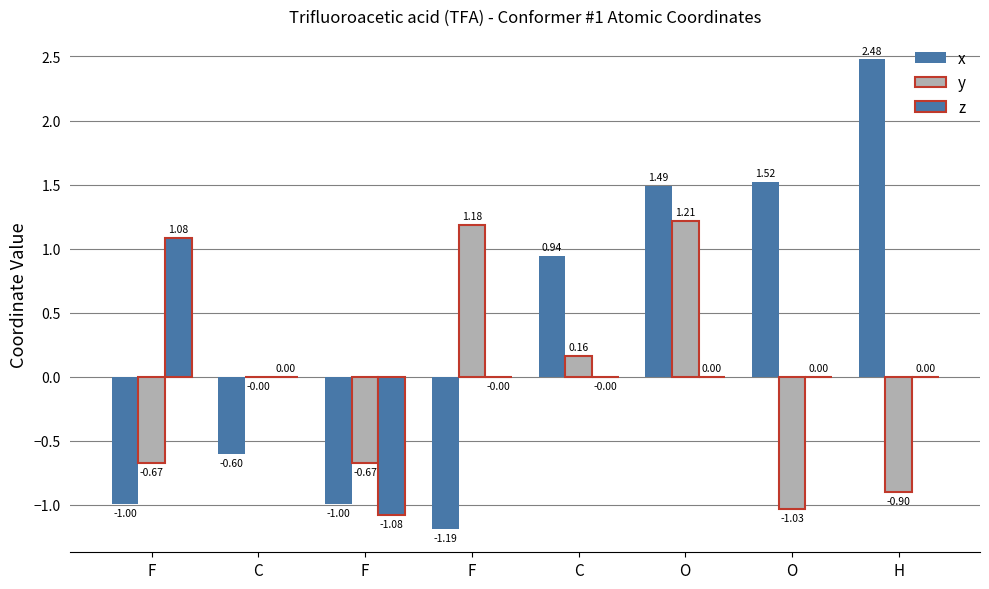

How many values in the x series exceed 0?

4